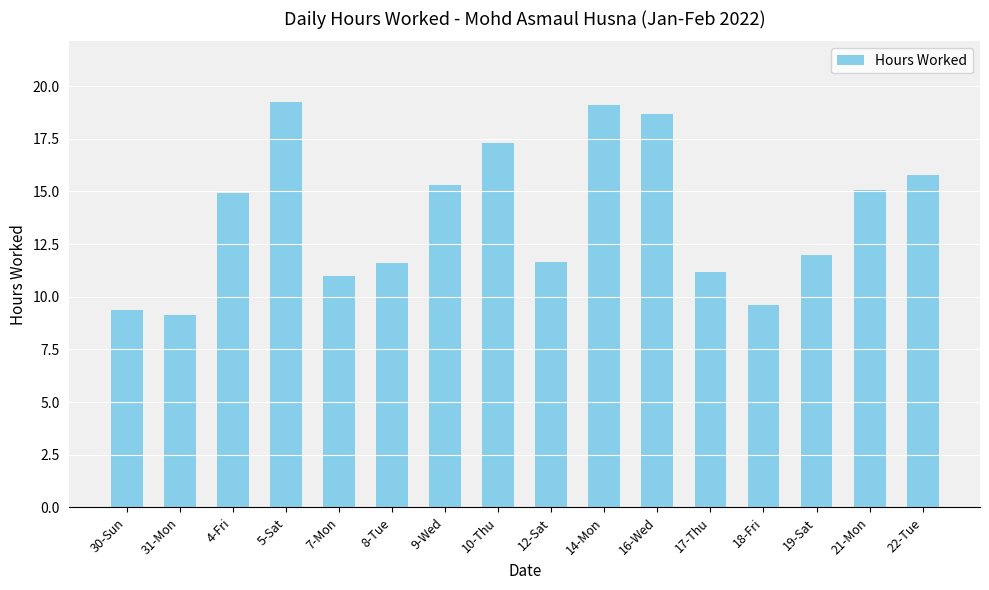

What is the smallest value displayed?

9.2